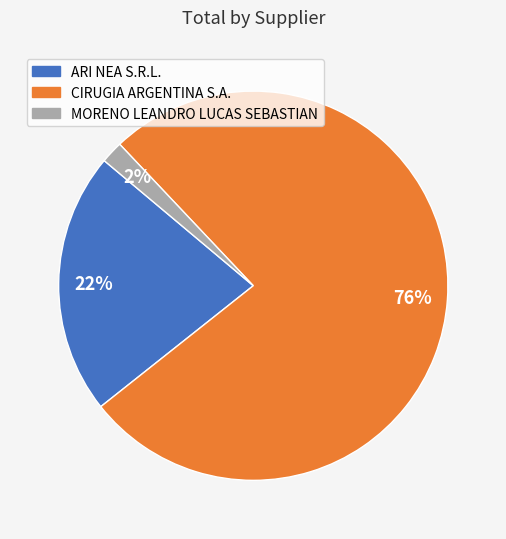

Which slice is the smallest?

MORENO LEANDRO LUCAS SEBASTIAN